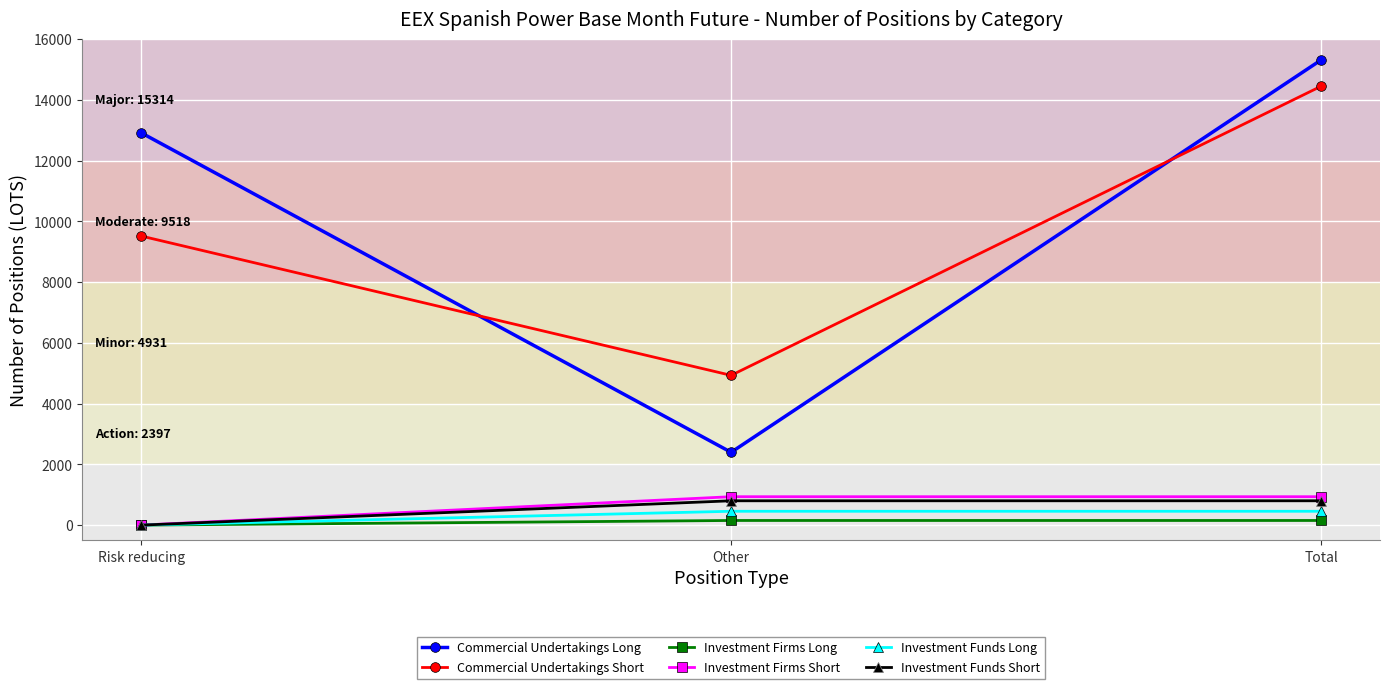

What is the difference between the maximum and minimum values in the Investment Funds Long series?

455.7